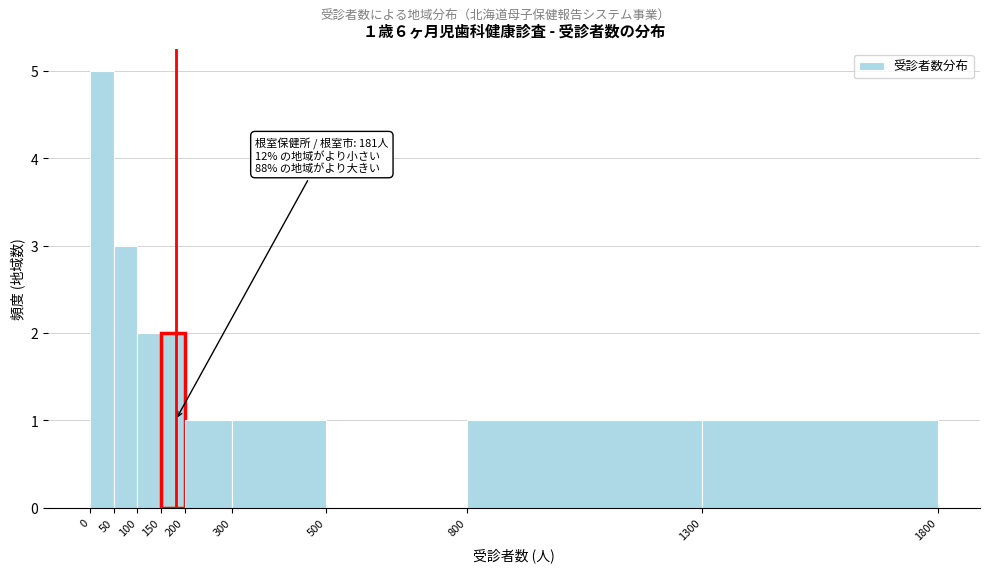

Over which range of the x-axis is the bar tallest?

0 to 50